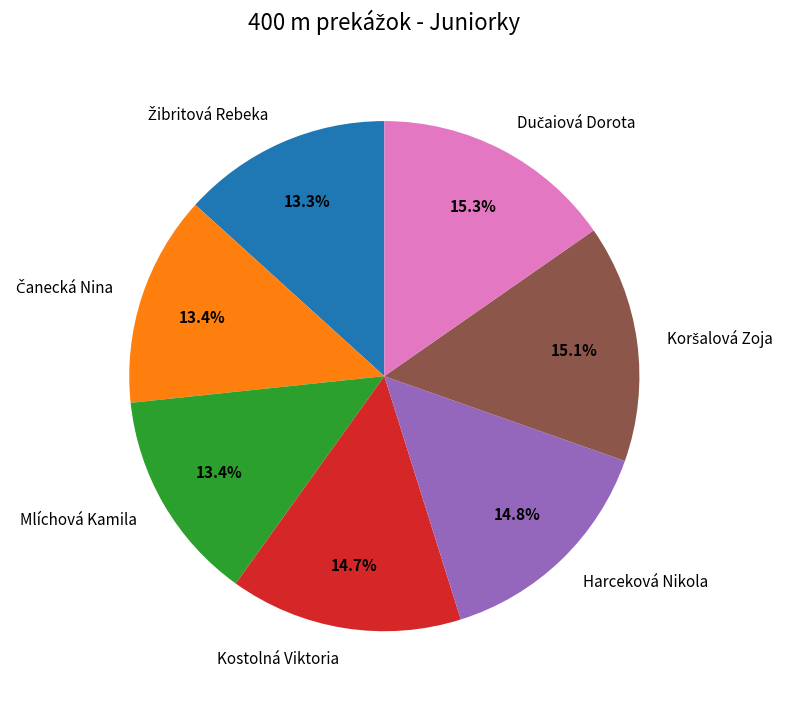

To the nearest percent, what portion does Harceková Nikola represent?

15%